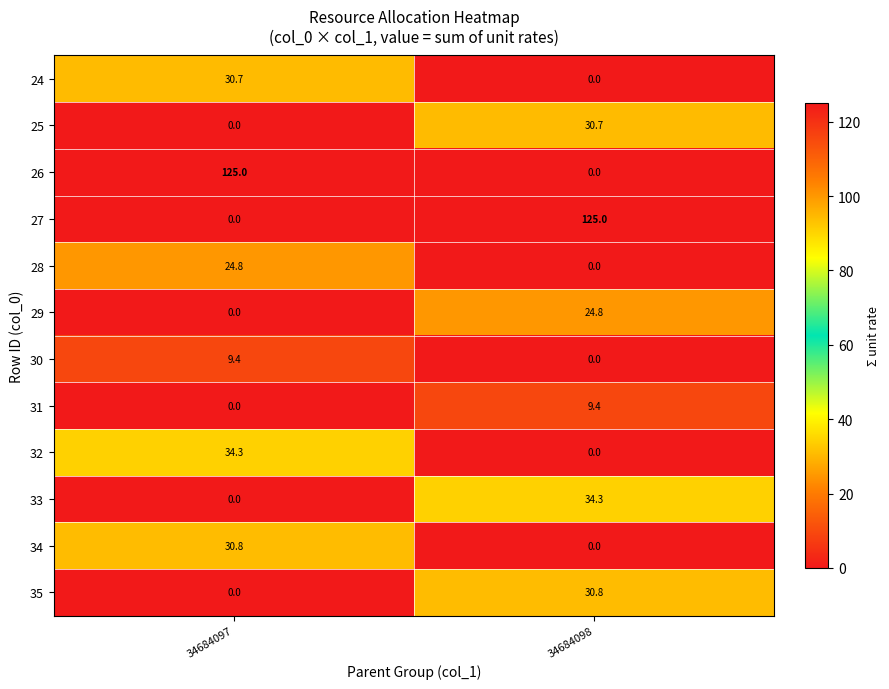

What is the total value across all series at 34684098?

255.0